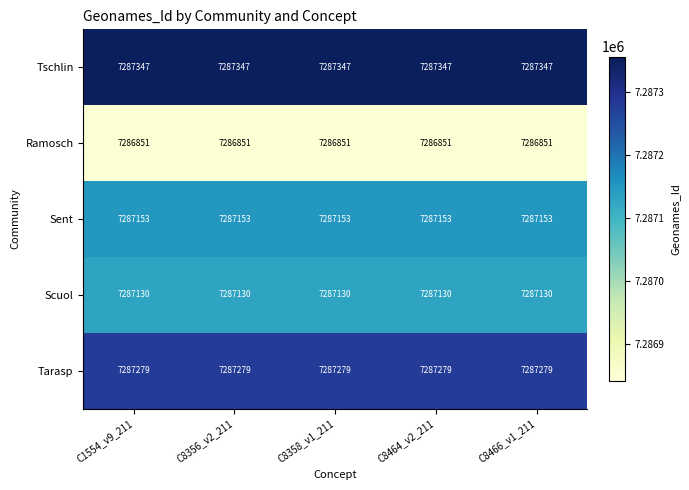

The value of Ramosch at C8464_v2_211 is 7286851. True or false?

True